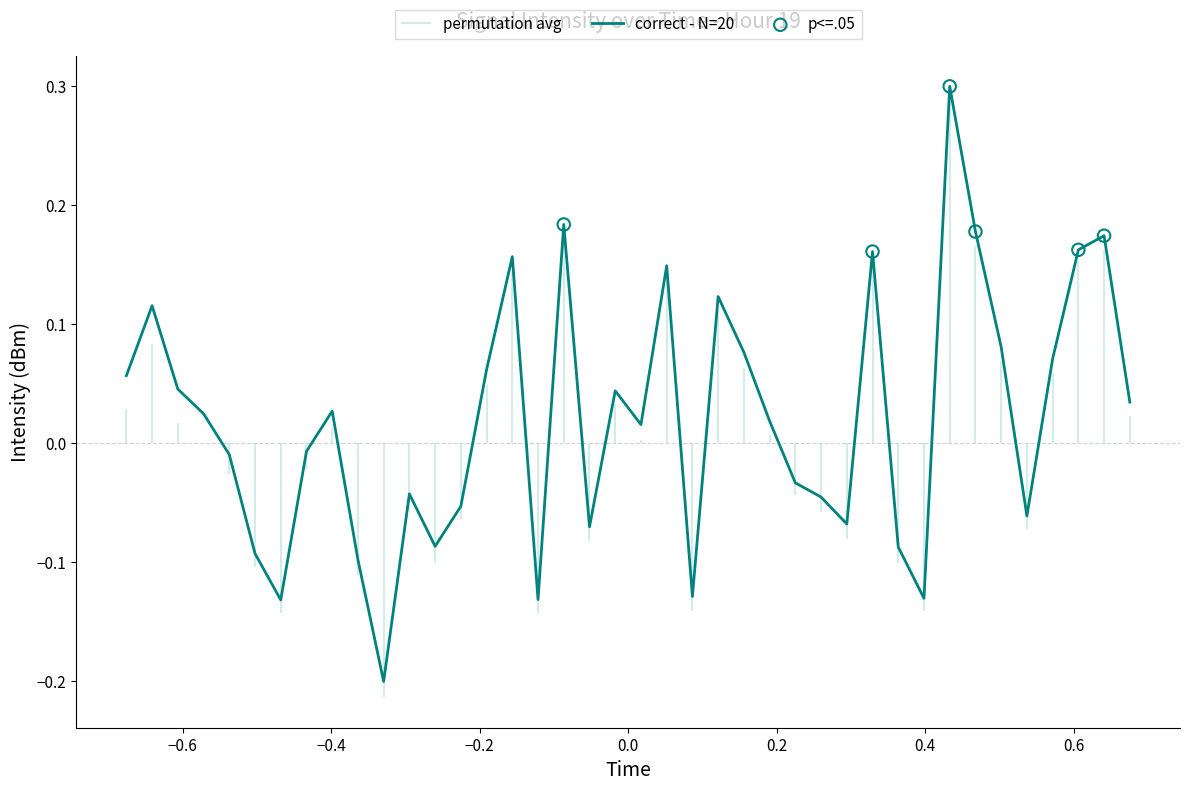

What is the highest value of the correct - N=20 series?

0.3